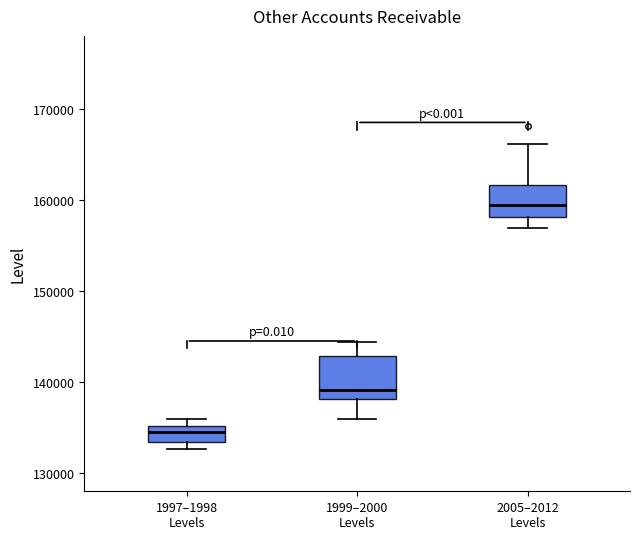

Reading left to right, read every box against the y-axis: the position of its median line, the range the box covers, and the ends of its whiskers. The values are not printed on the chart, so give them approximately, as read against the axis.

1997–1998 Levels: median 135000 (inside the box), box 133000 to 135000, whiskers 133000 (just below the box's lower edge) to 136000
1999–2000 Levels: median 139000, box 138000 to 143000, whiskers 136000 to 144000
2005–2012 Levels: median 159000, box 158000 to 162000, whiskers 157000 to 166000